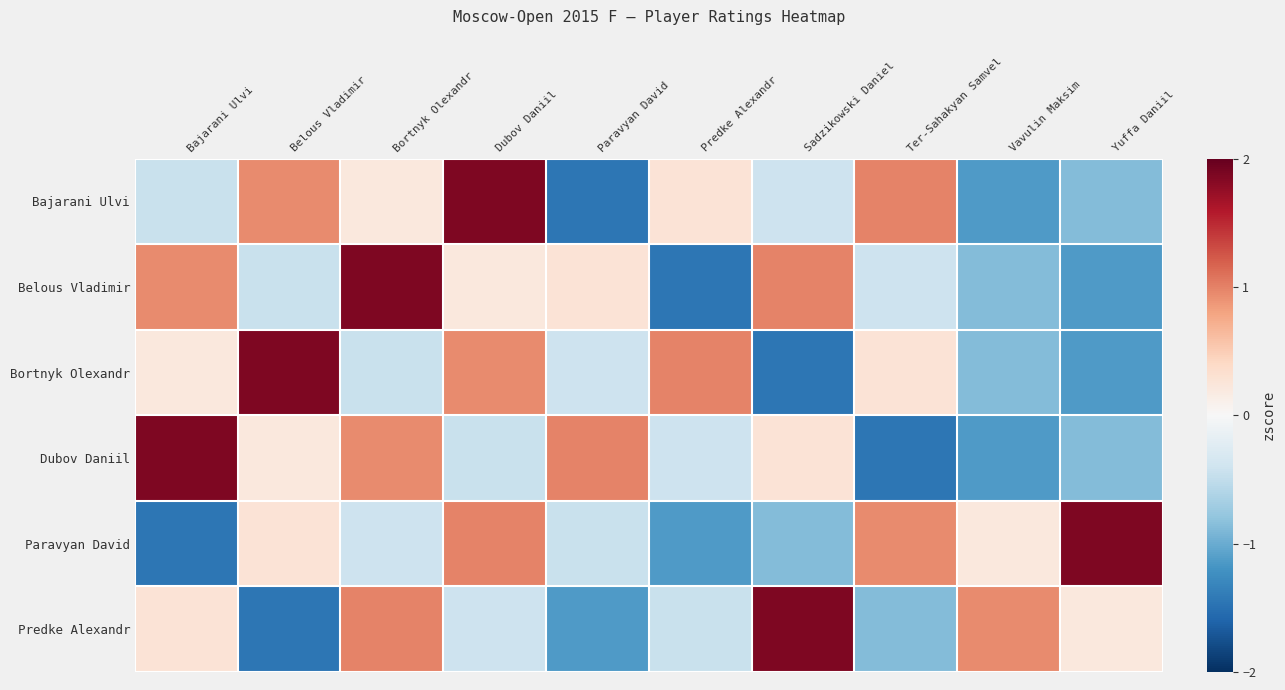

How many series are shown in this chart?

6